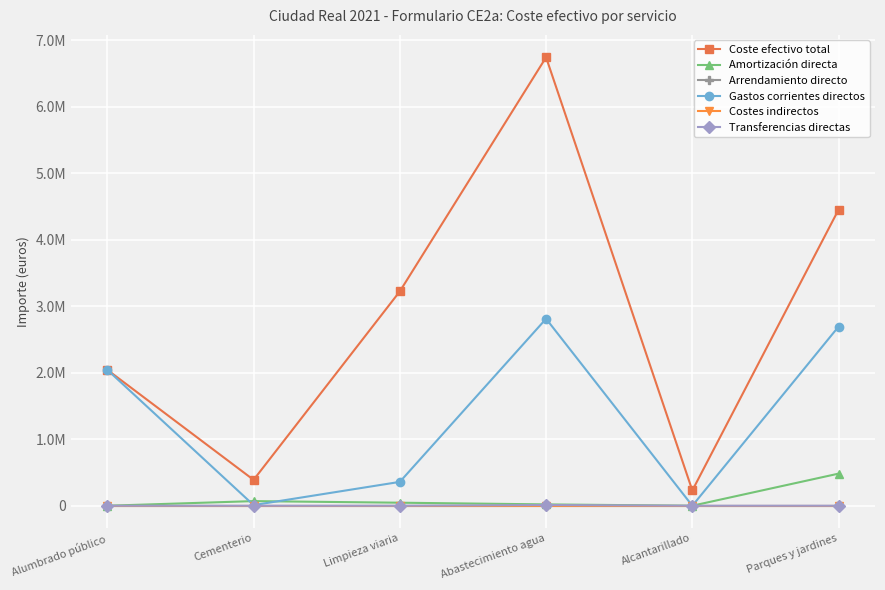

Does the chart display data point markers on the line(s)?

Yes